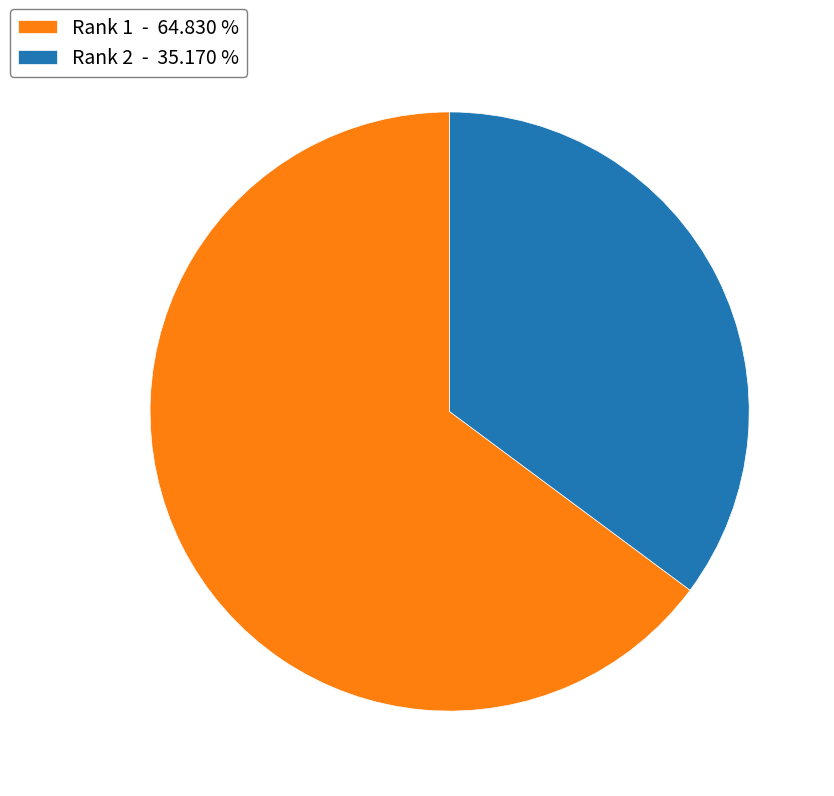

How many segments does this pie chart have?

2